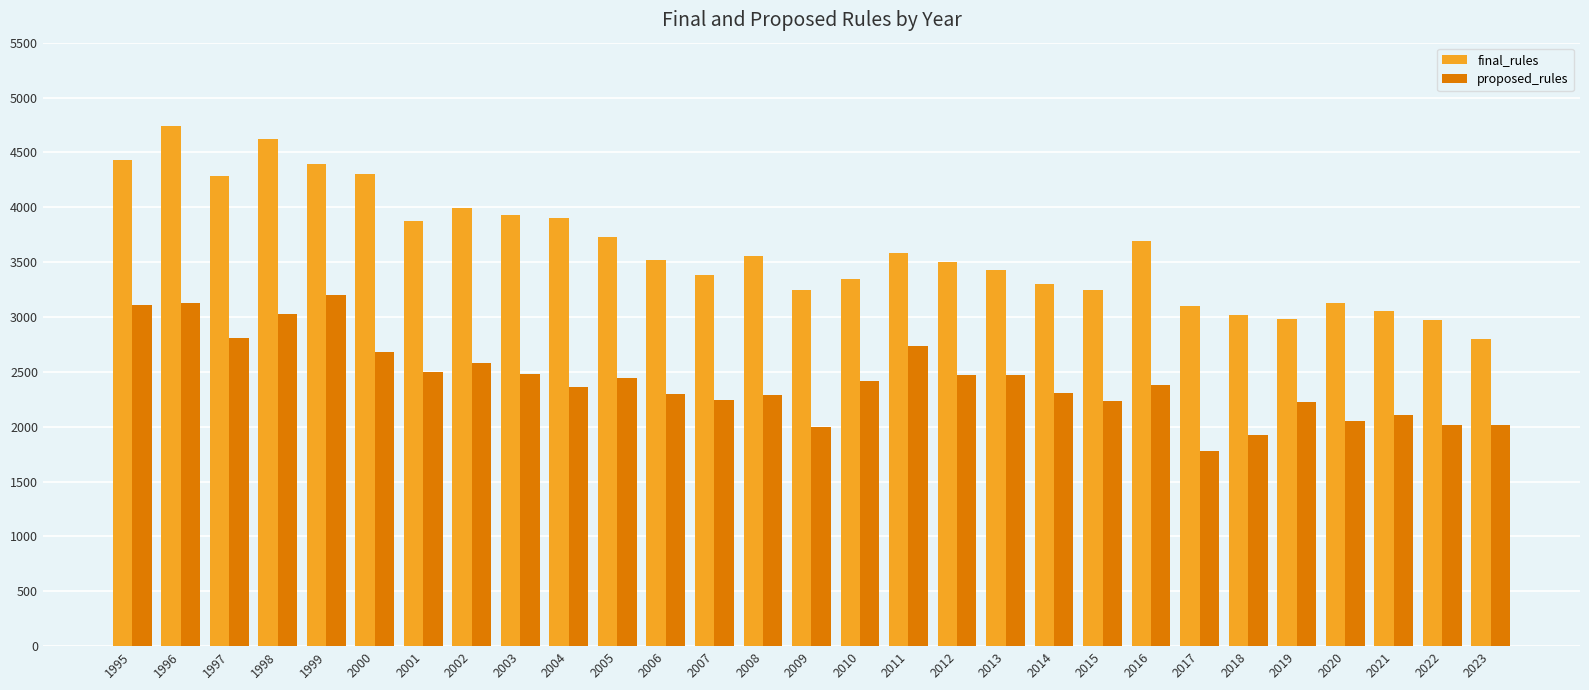

At how many categories does at least one series exceed 4537?

2